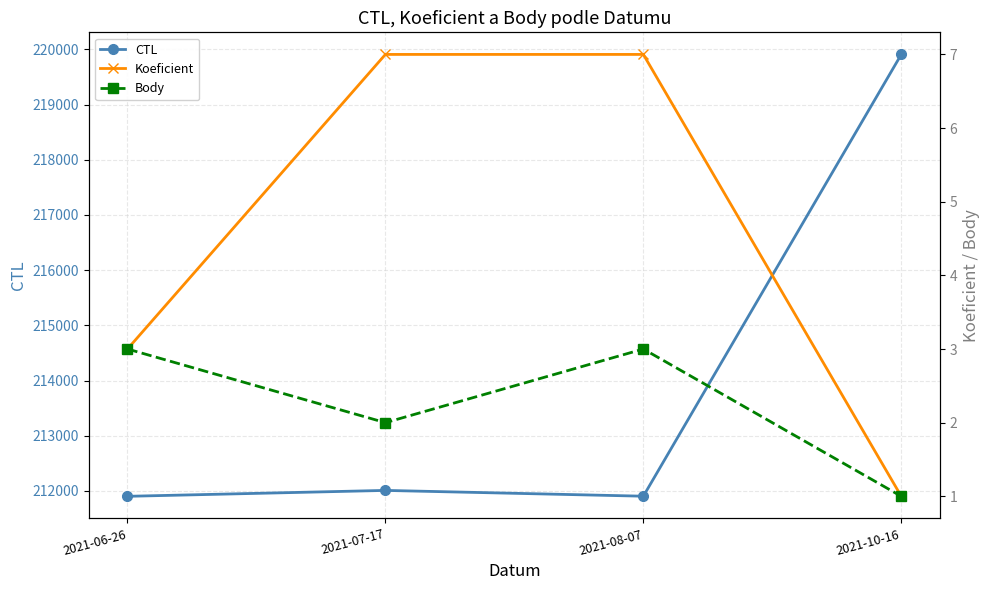

What is the difference between the CTL values at 2021-10-16 and 2021-06-26?

8005